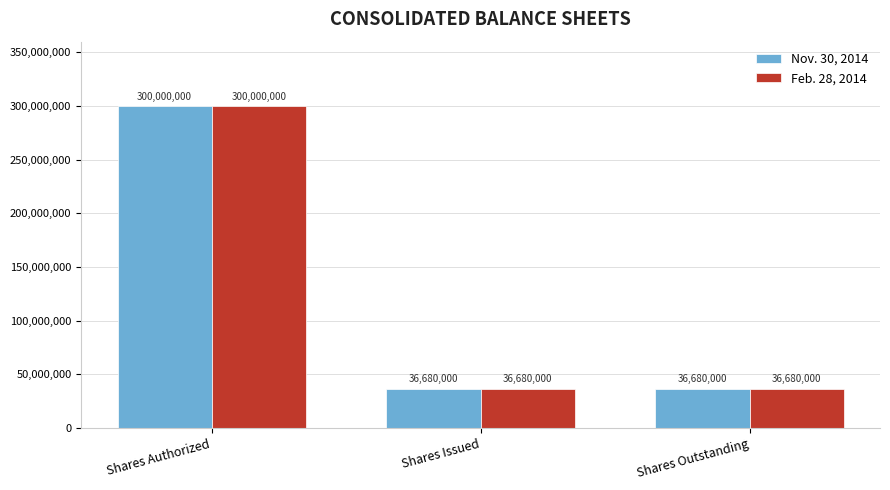

Are the bars horizontal?

No